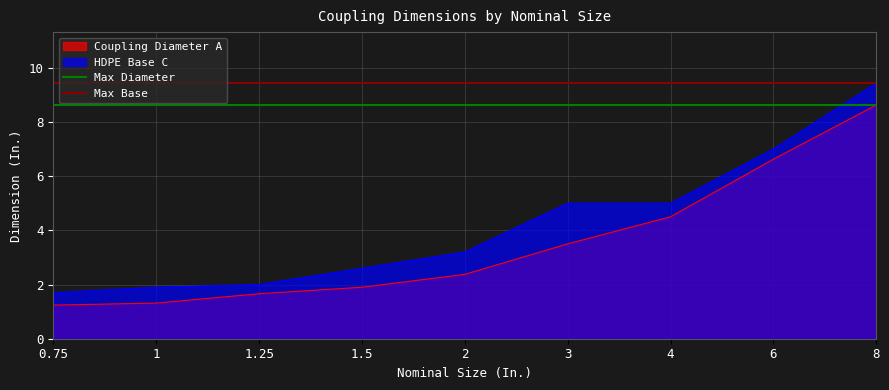

What position from the left is 0.75?

1